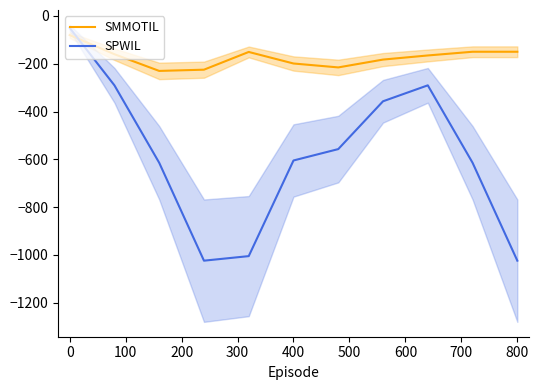

How many intersections are there between SMMOTIL and SPWIL?

1